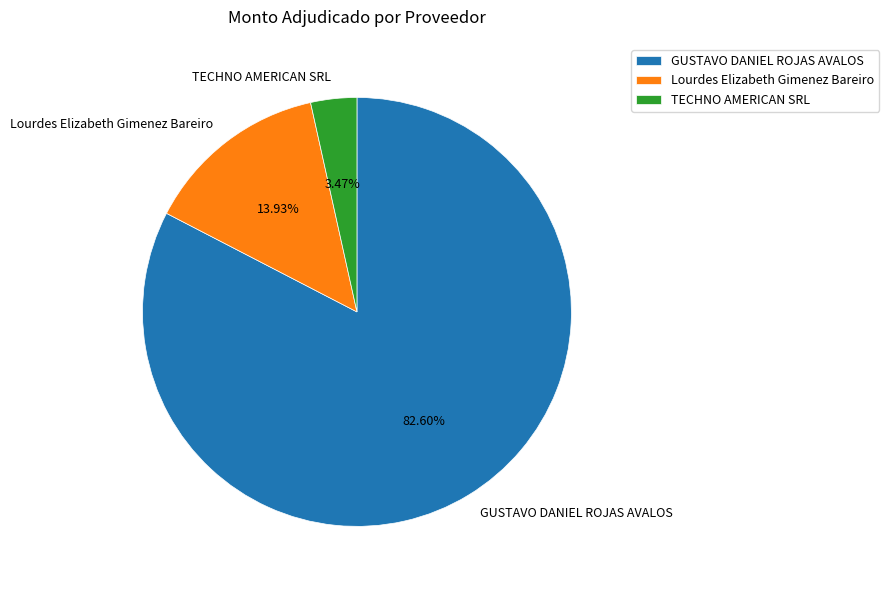

To the nearest percent, what is the average slice percentage?

33%